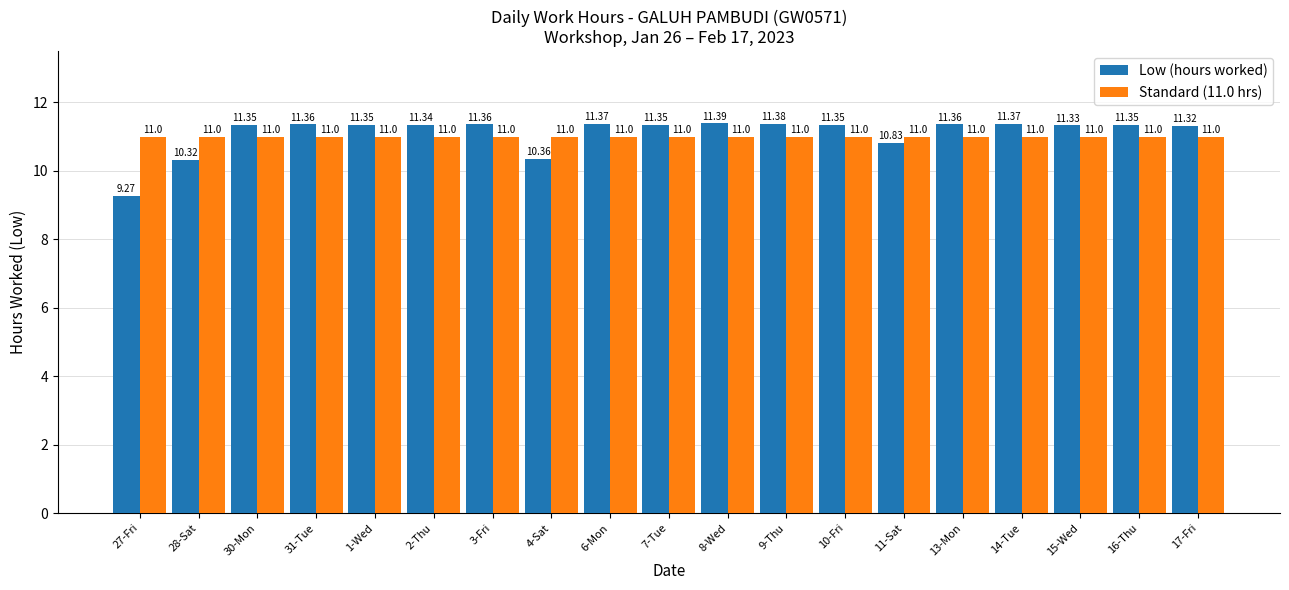

At which category is the sum across all series the highest?

8-Wed